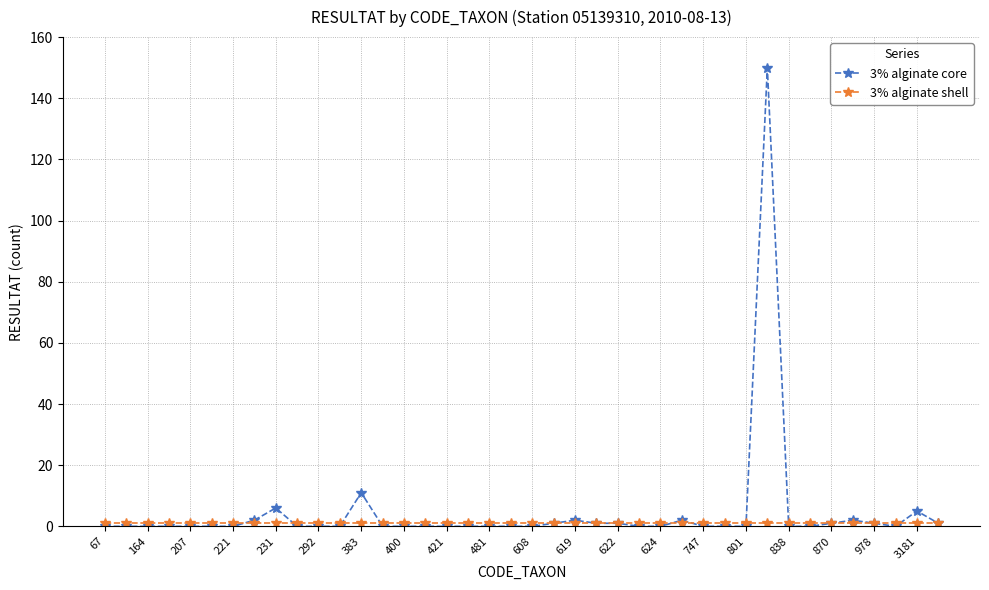

Which series has the widest spread of values?

3% alginate core